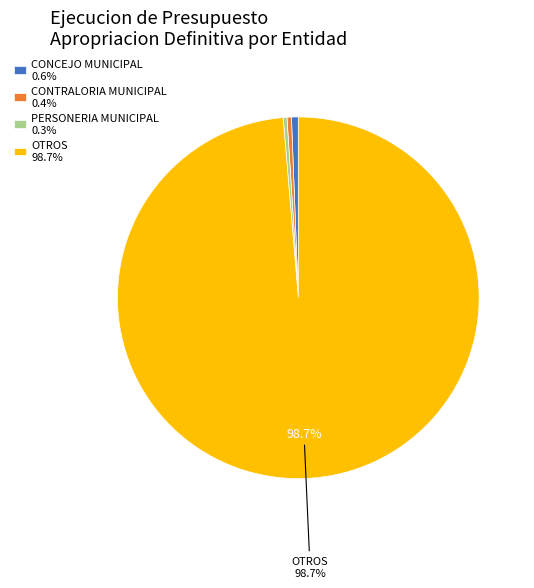

Combined, do CONTRALORIA MUNICIPAL 0.4% and CONCEJO MUNICIPAL 0.6% account for over 50%?

No